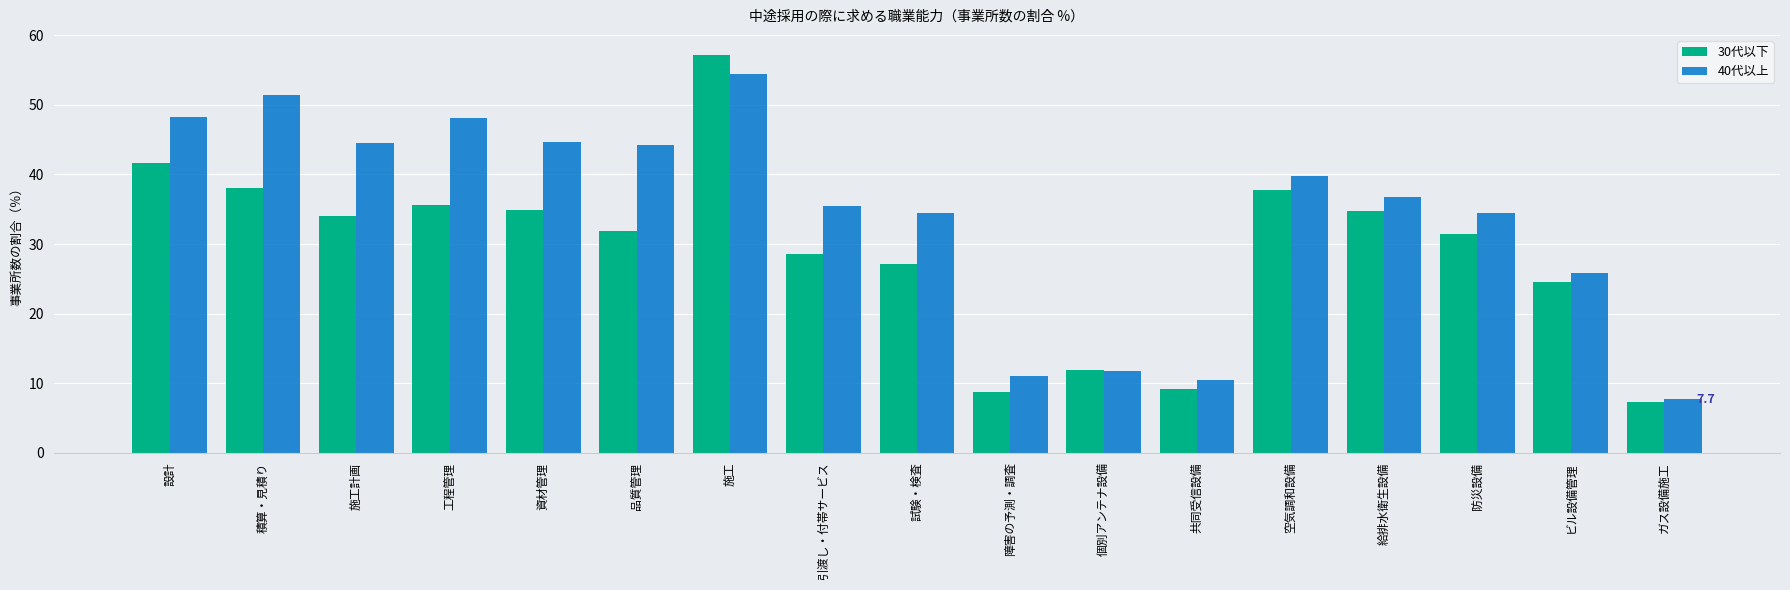

What is the average value of the 30代以下 series?

29.1